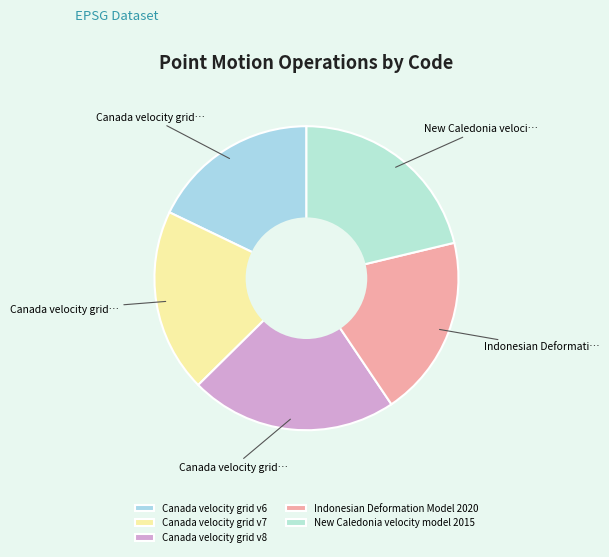

To the nearest percent, what is the difference between the New Caledonia velocity model 2015 and Canada velocity grid v8 slice percentages?

1%